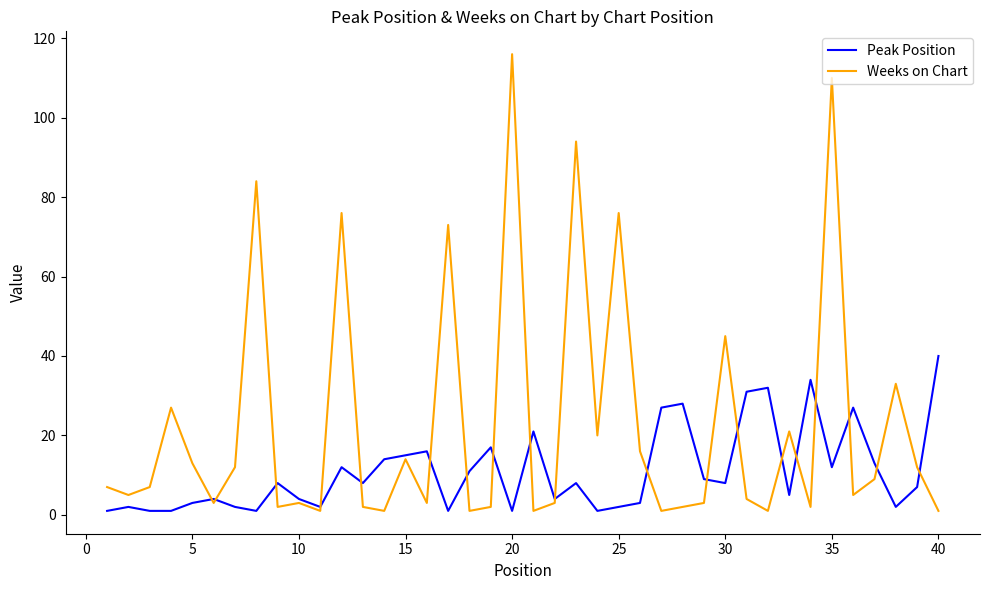

Which series has the widest spread of values?

Weeks on Chart